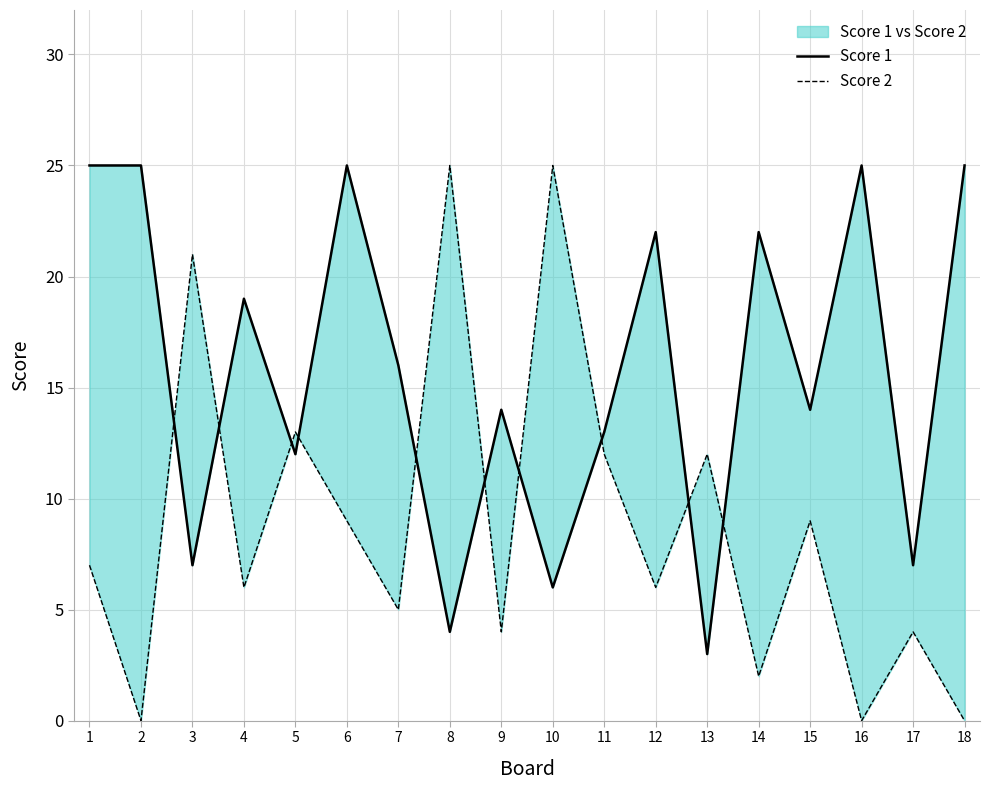

Rank the categories by Score 2 value from highest to lowest.

8, 10, 3, 5, 11, 13, 6, 15, 1, 4, 12, 7, 9, 17, 14, 2, 16, 18